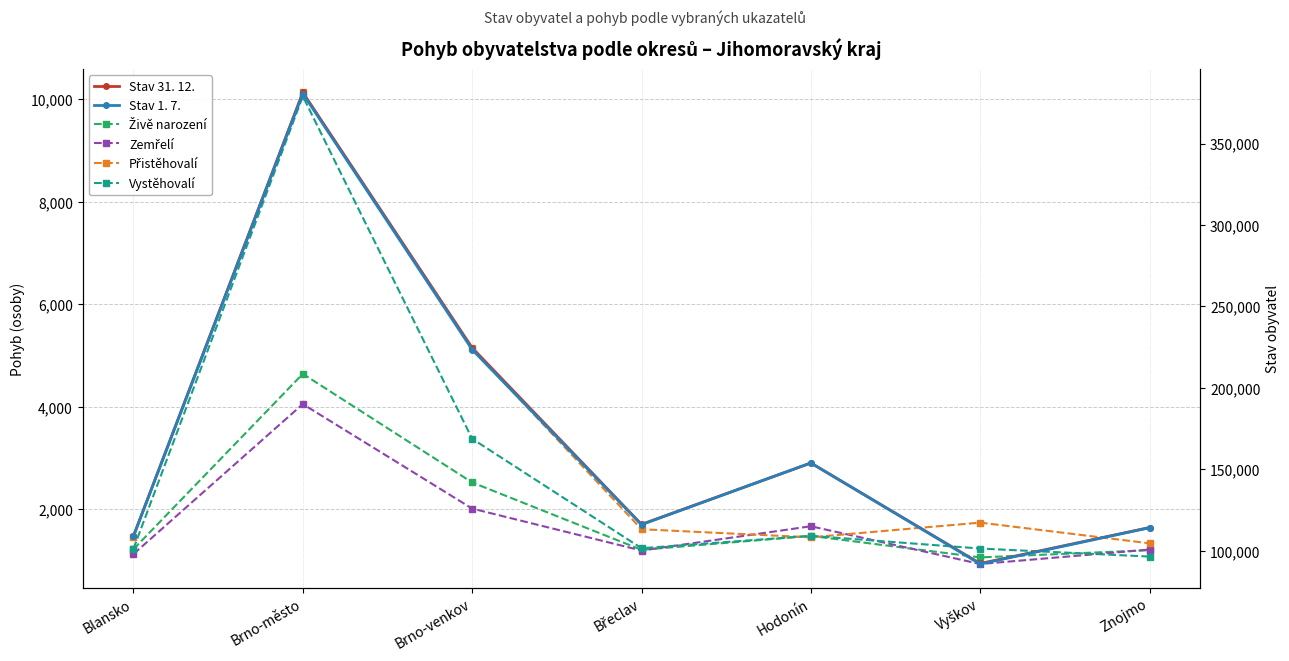

What is the maximum value shown in the chart?

381346